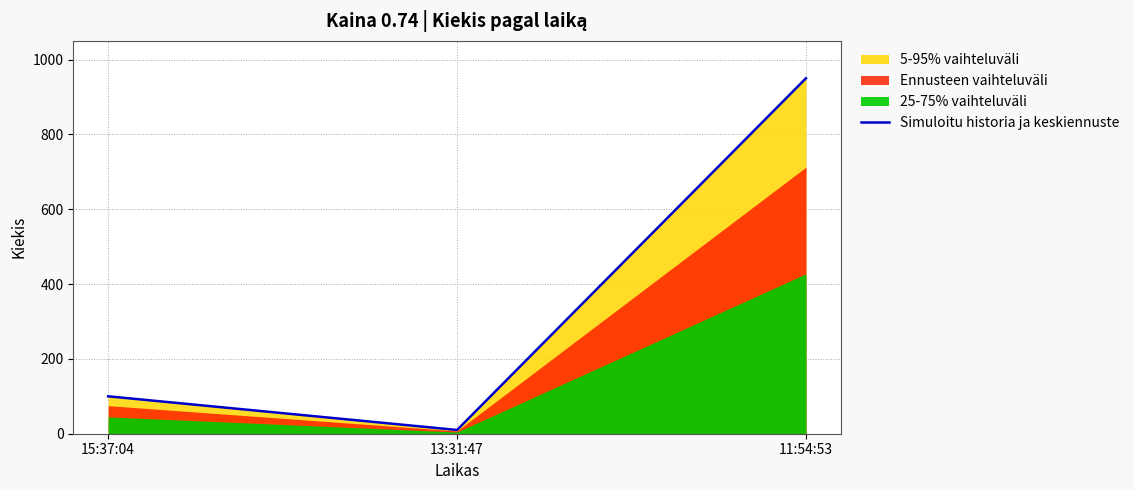

What is the change in value from 13:31:47 to 11:54:53?

+940